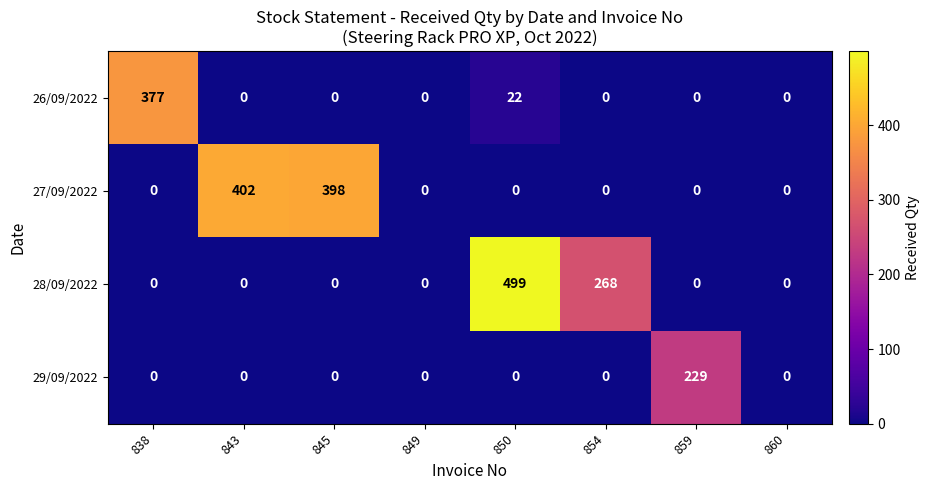

Which label corresponds to the largest value in the chart?

850